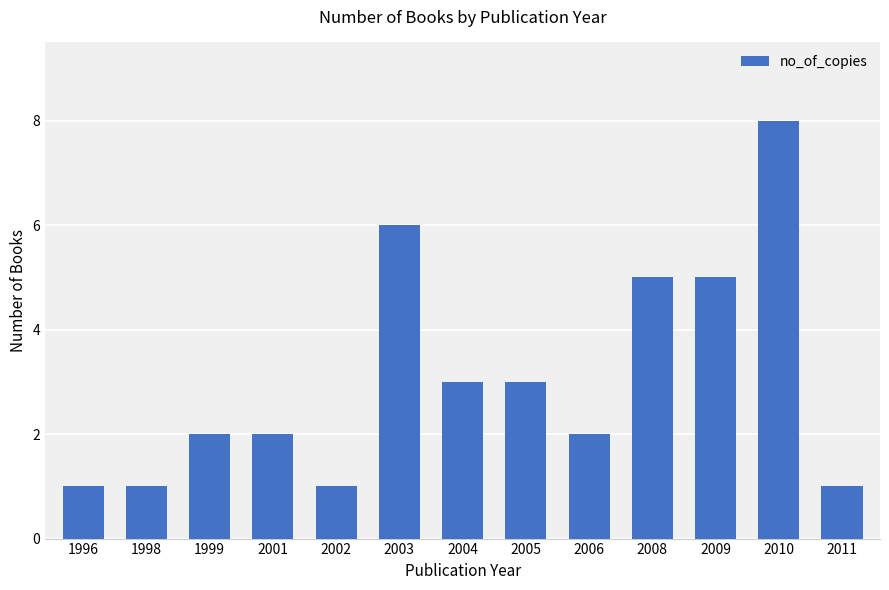

What is the difference between the second highest and second lowest values?

5